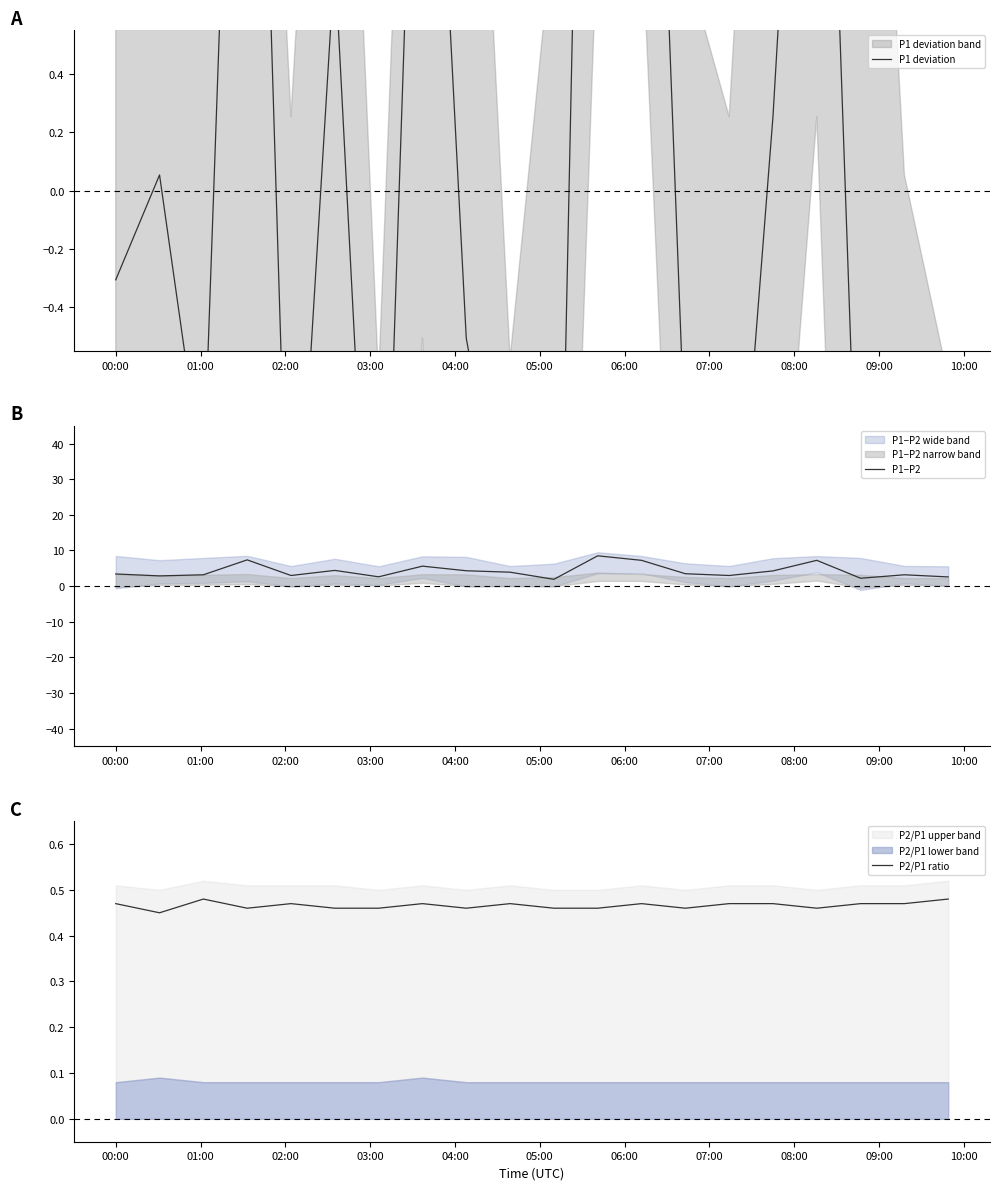

Rank the series by their maximum value, from lowest to highest.

P2/P1 ratio, P1 deviation, P1−P2